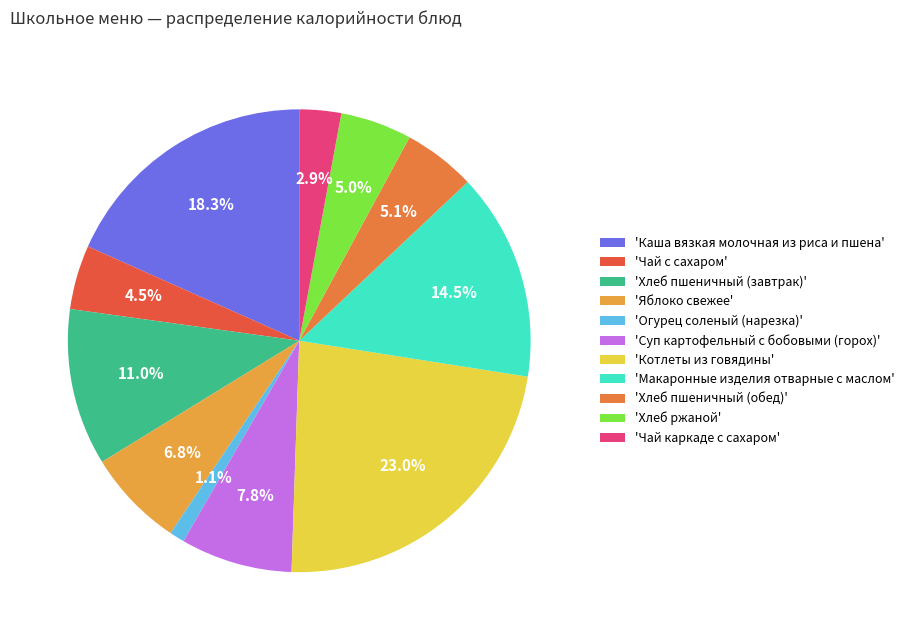

How many segments does this pie chart have?

11